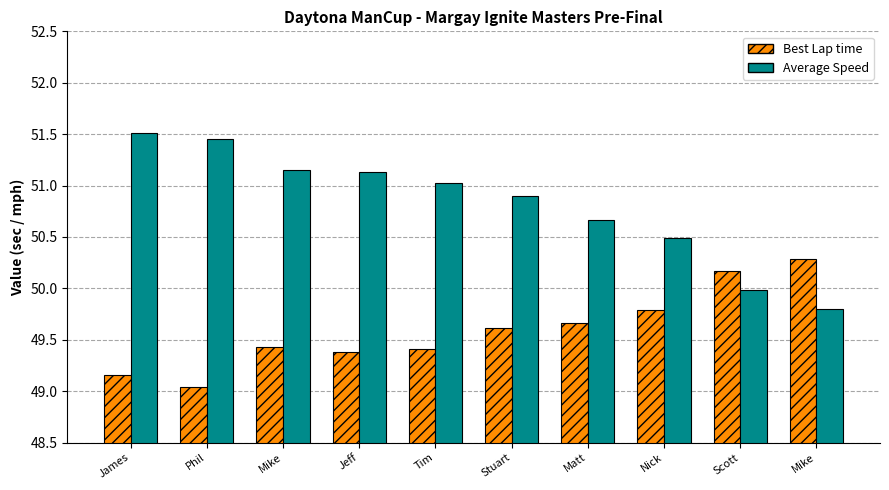

How many groups of bars are there?

10